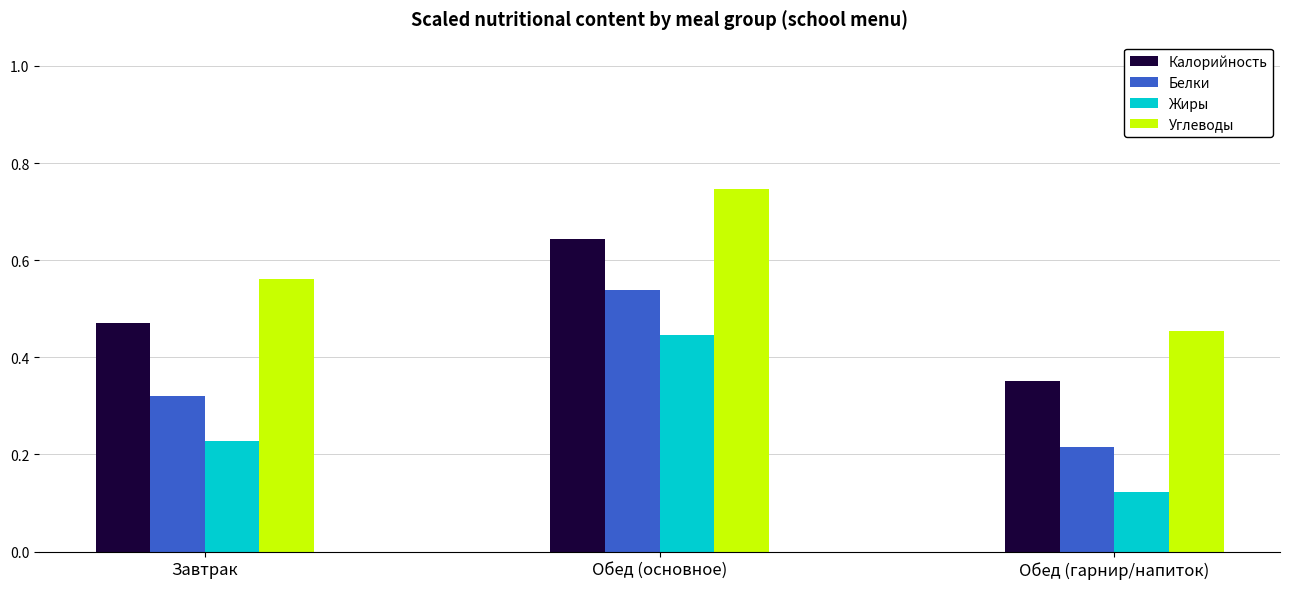

At which label is Калорийность closest to 0?

Обед (гарнир/напиток)